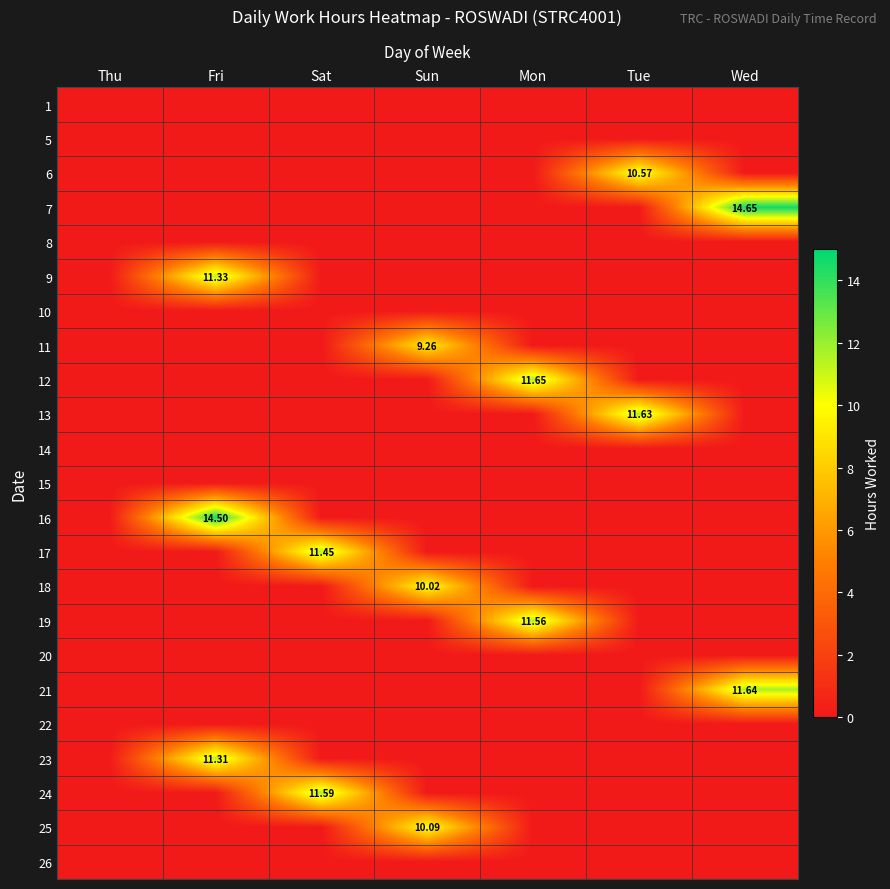

List the series in order of their peak value, highest first.

7, 16, 12, 21, 13, 24, 19, 17, 9, 23, 6, 25, 18, 11, 1, 5, 8, 10, 14, 15, 20, 22, 26